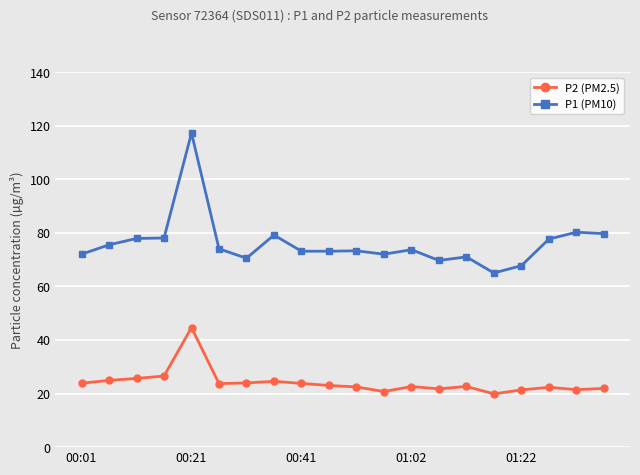

True or false: P2 (PM2.5) has more than 0 interior local peaks.

True